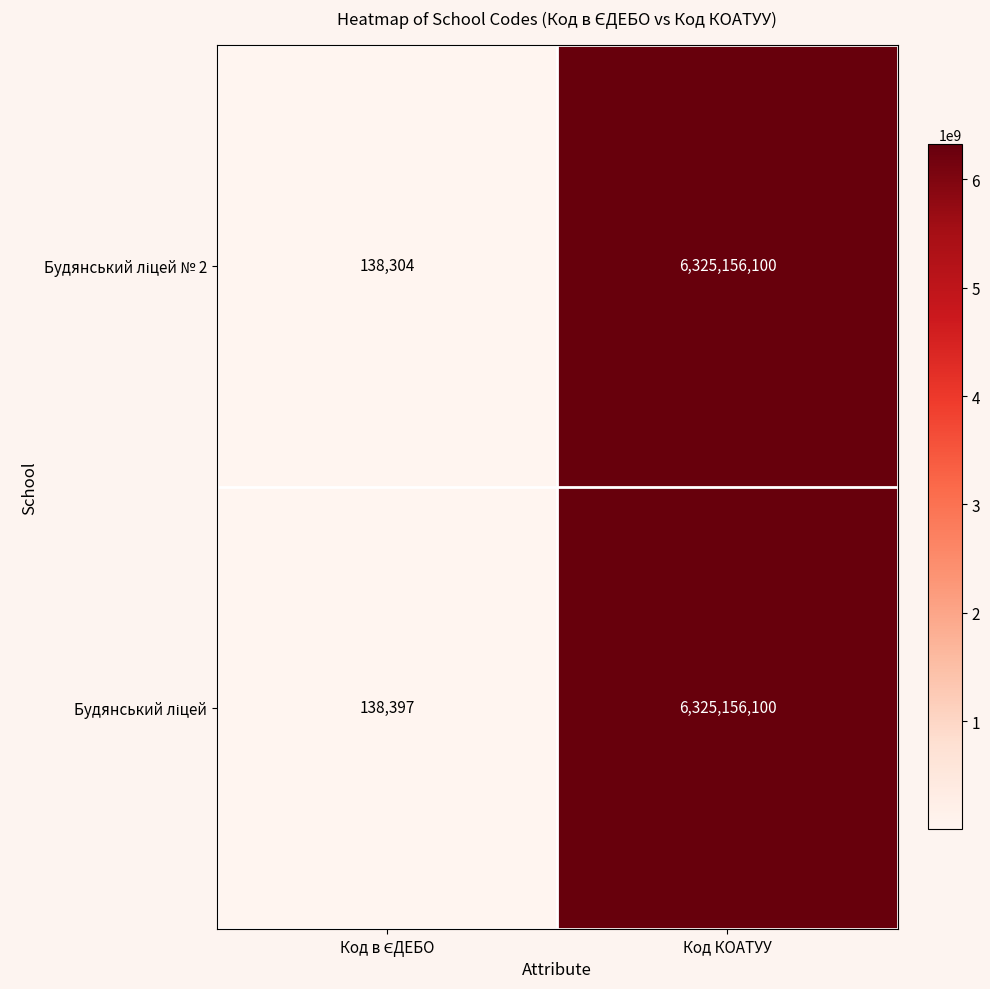

What is the maximum value shown in the chart?

6325156100